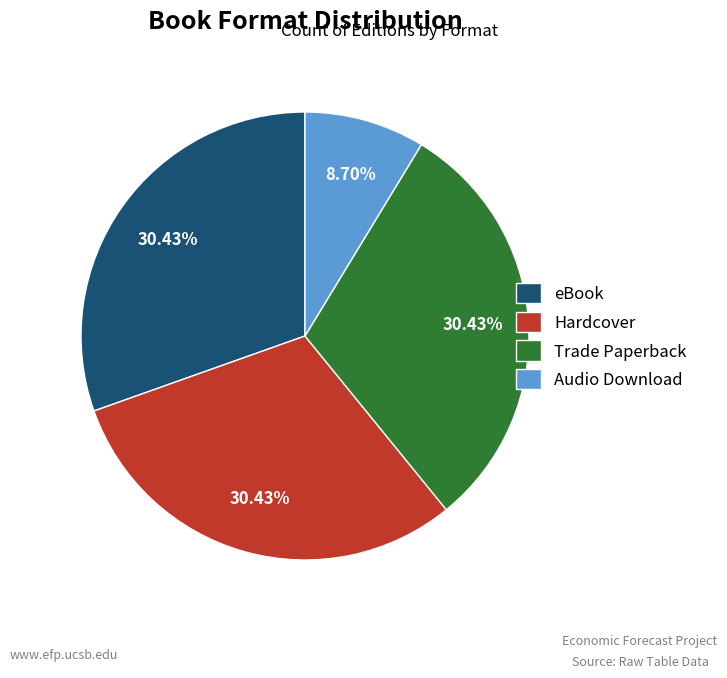

What percentage is the Audio Download slice, to the nearest percent?

9%